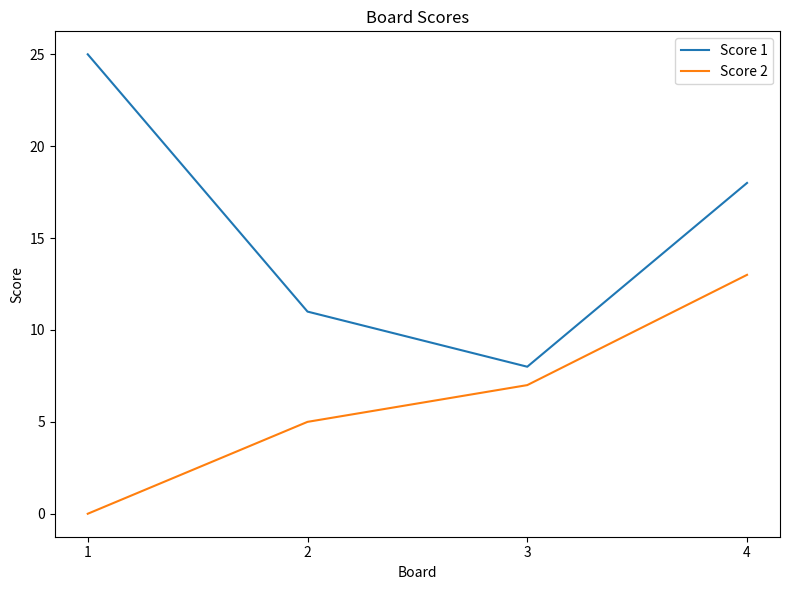

True or false: Score 2 and Score 1 cross at least once.

False